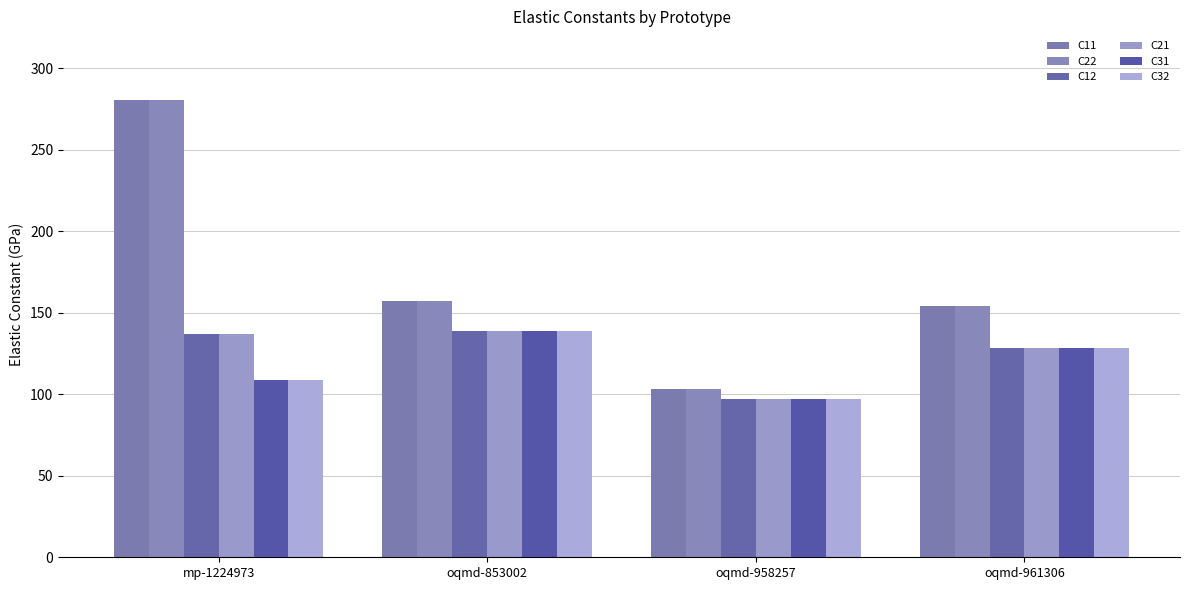

What is the sum of the C12 values at oqmd-961306 and mp-1224973?

265.4